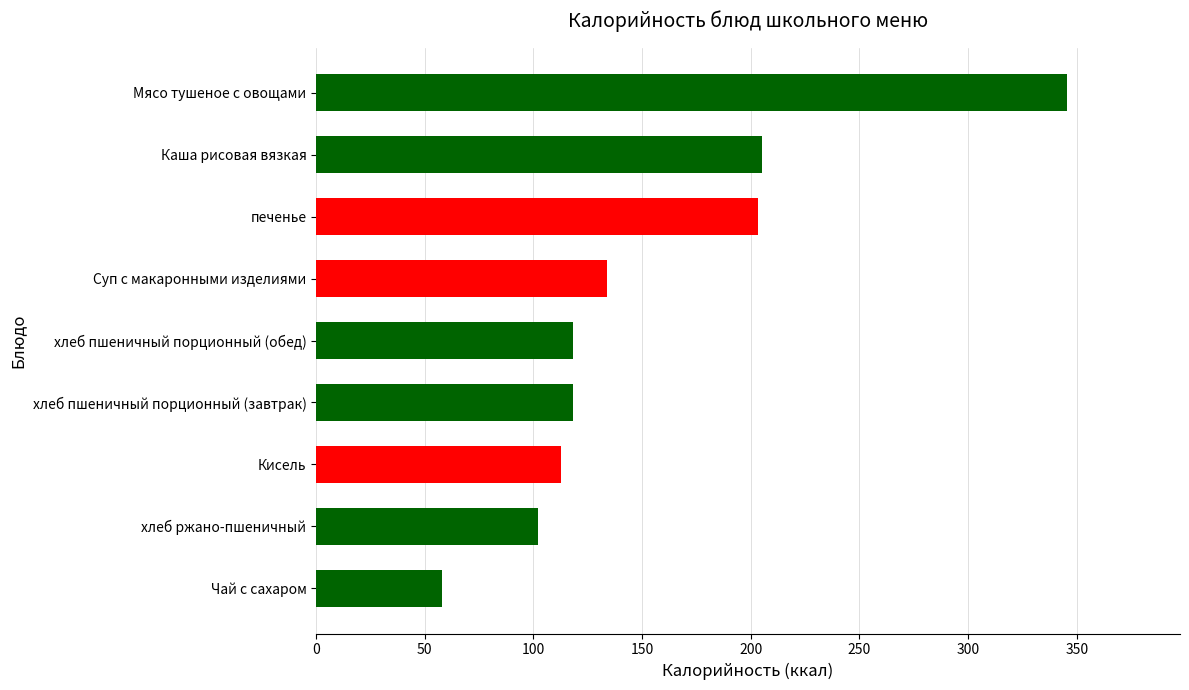

Reading top to bottom, what are all the values shown in this chart?

Мясо тушеное с овощами=345.6	Каша рисовая вязкая=205.1	печенье=203.5	Суп с макаронными изделиями=133.8	хлеб пшеничный порционный (обед)=118.0	хлеб пшеничный порционный (завтрак)=118.0	Кисель=112.8	хлеб ржано-пшеничный=102.0	Чай с сахаром=58.1